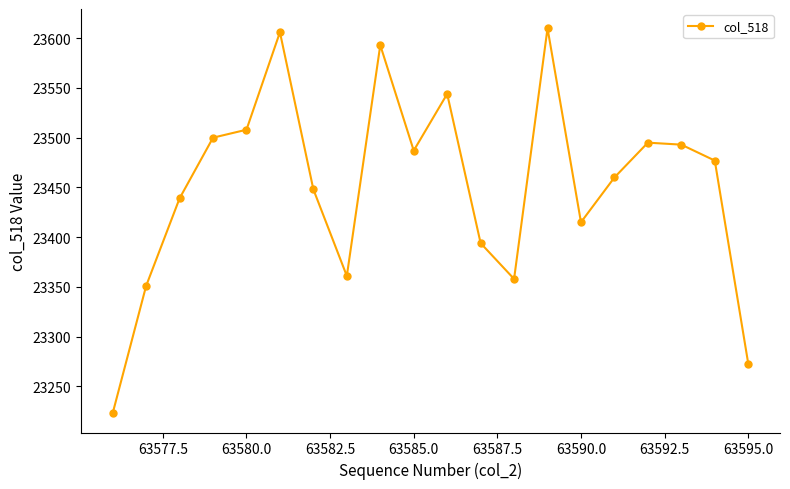

What is the value of the 13th point from the left?

23358